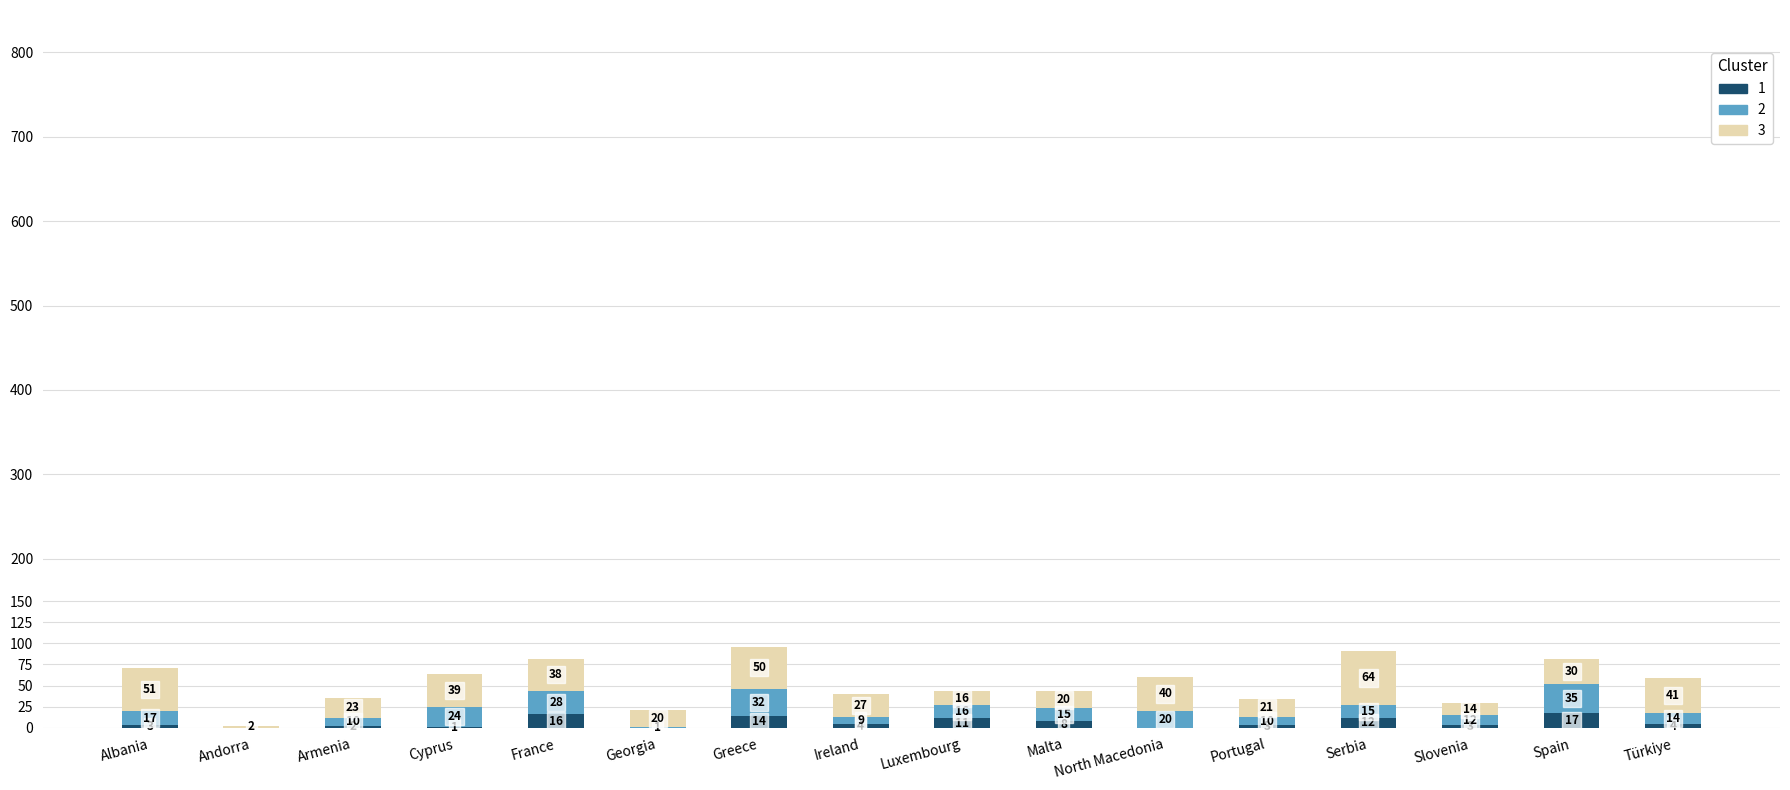

At which category is the sum across all series the highest?

Greece